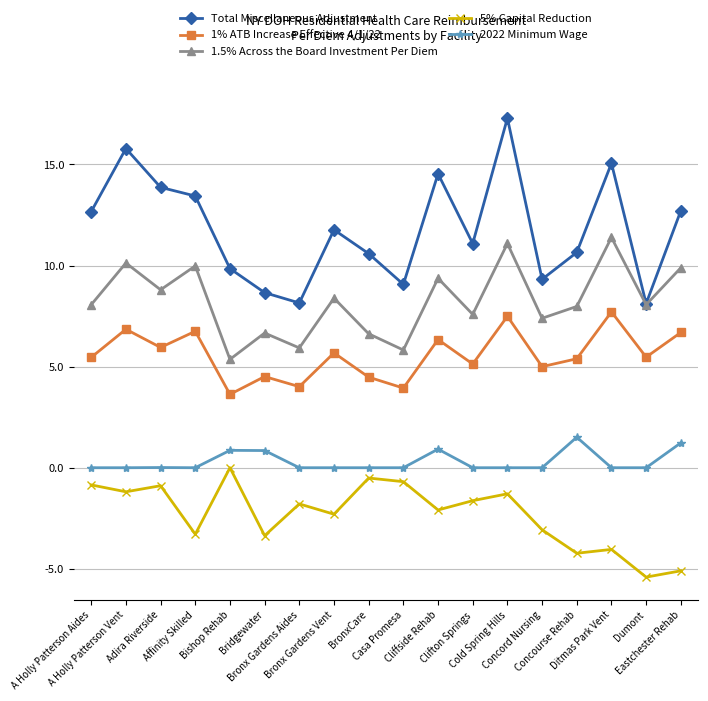

Rank the series by their maximum value, from lowest to highest.

5% Capital Reduction, 2022 Minimum Wage, 1% ATB Increase Effective 4/1/22, 1.5% Across the Board Investment Per Diem, Total Miscellaneous Adjustment